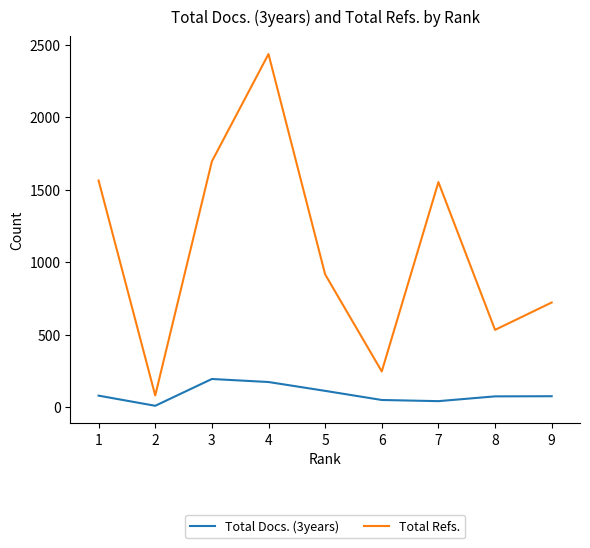

At which category is the sum across all series the highest?

4